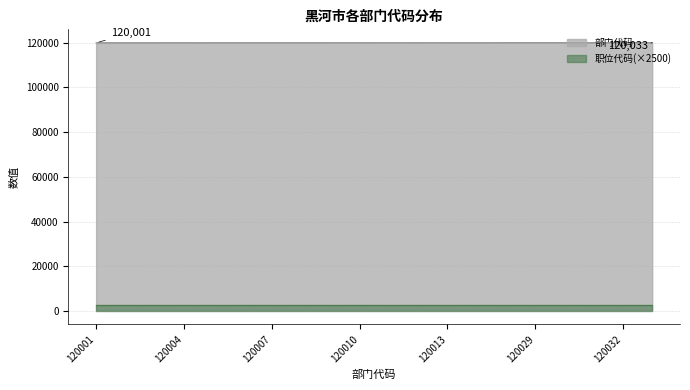

What is the difference between the maximum and minimum values?

32